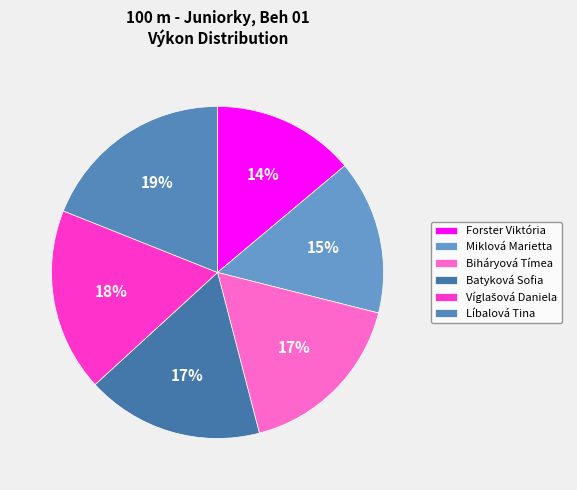

Count the number of slices in the pie.

6